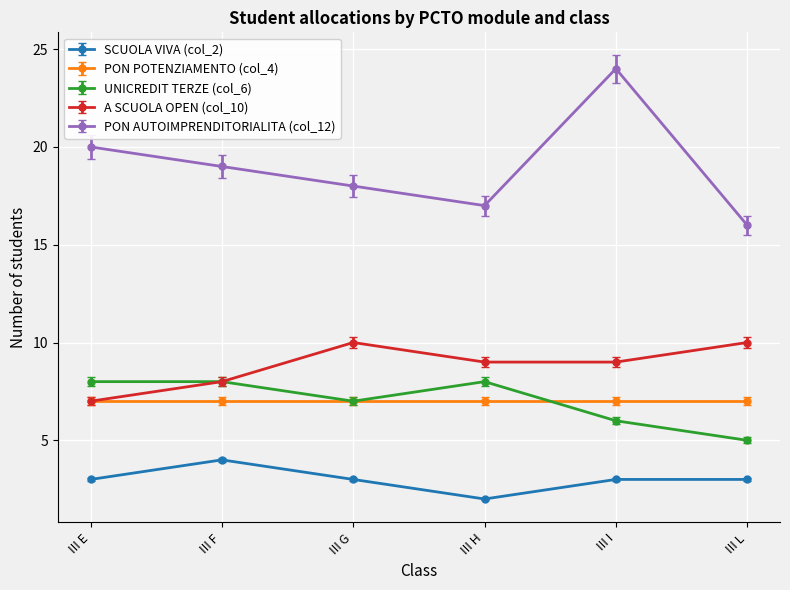

What is the maximum value for PON AUTOIMPRENDITORIALITA (col_12)?

24